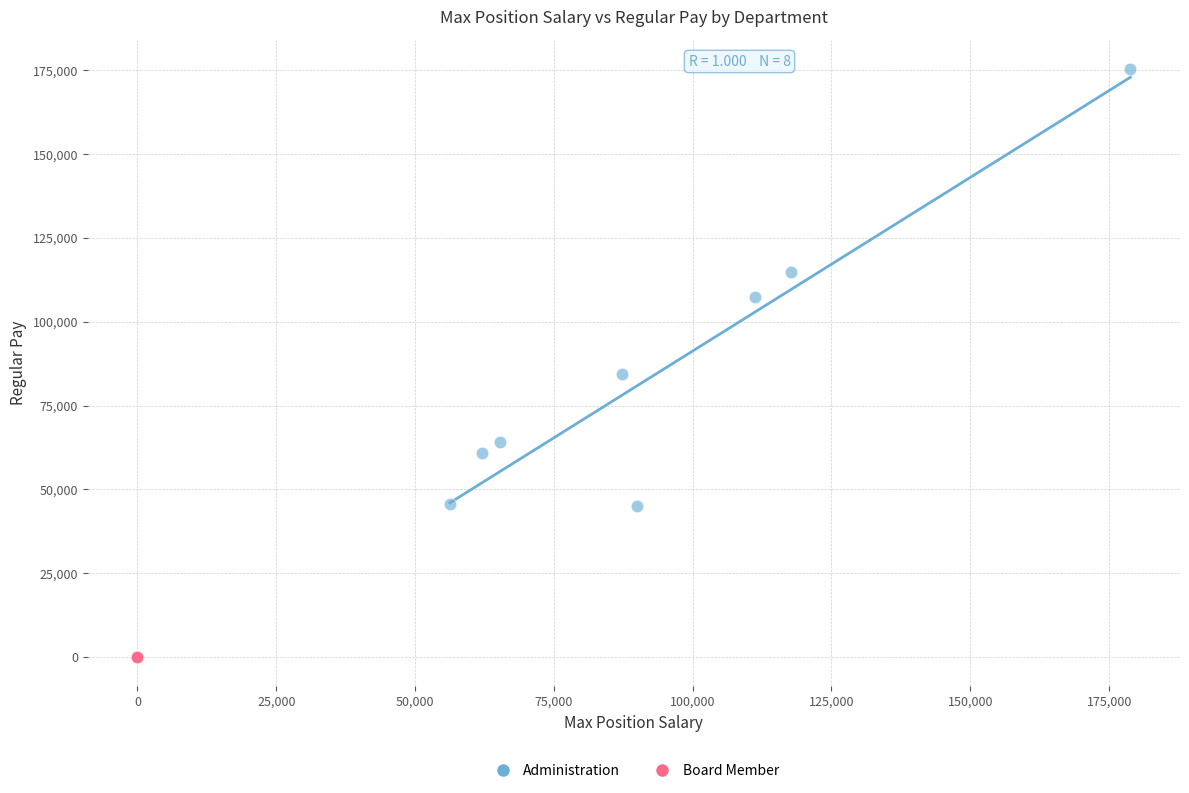

What are all the series names shown in the legend?

Administration, Board Member